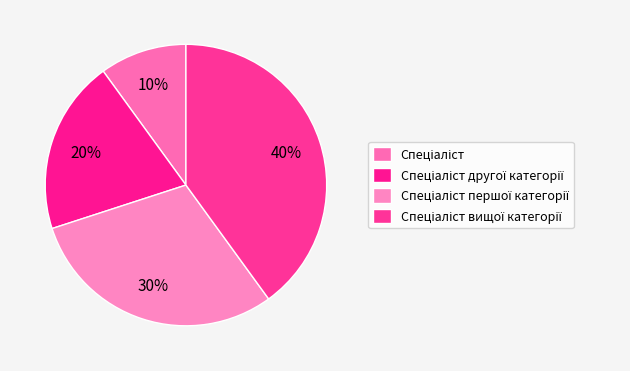

Is the sum of Спеціаліст and Спеціаліст першої категорії greater than half?

No